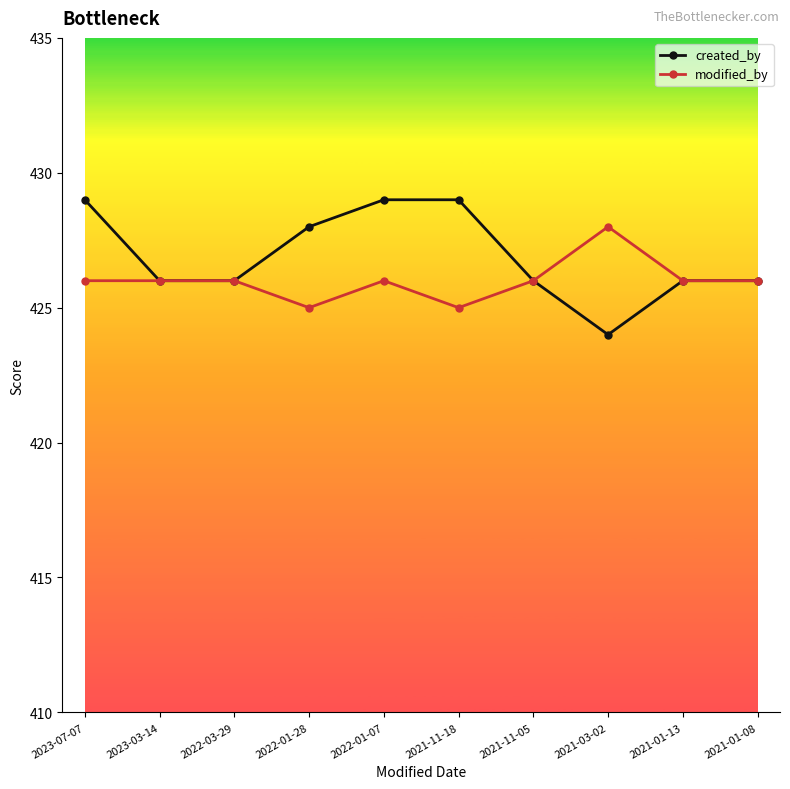

What are all the series names shown in the legend?

created_by, modified_by